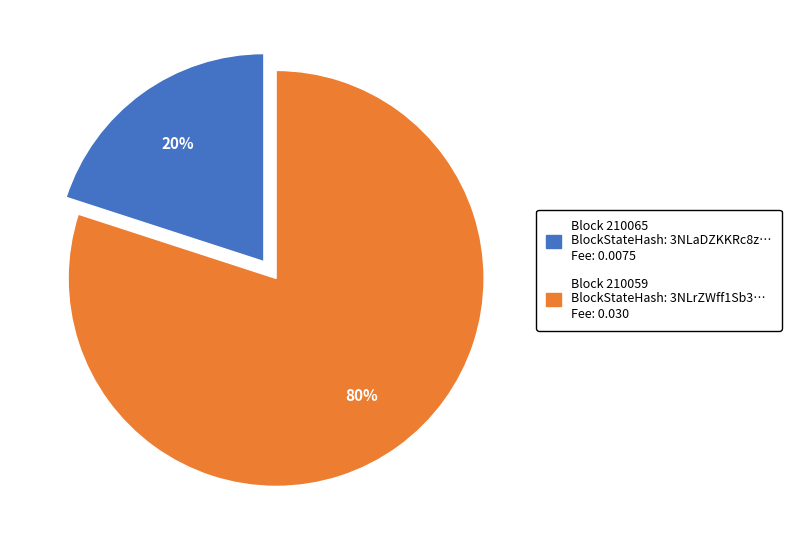

Is there a majority slice in this chart?

Yes